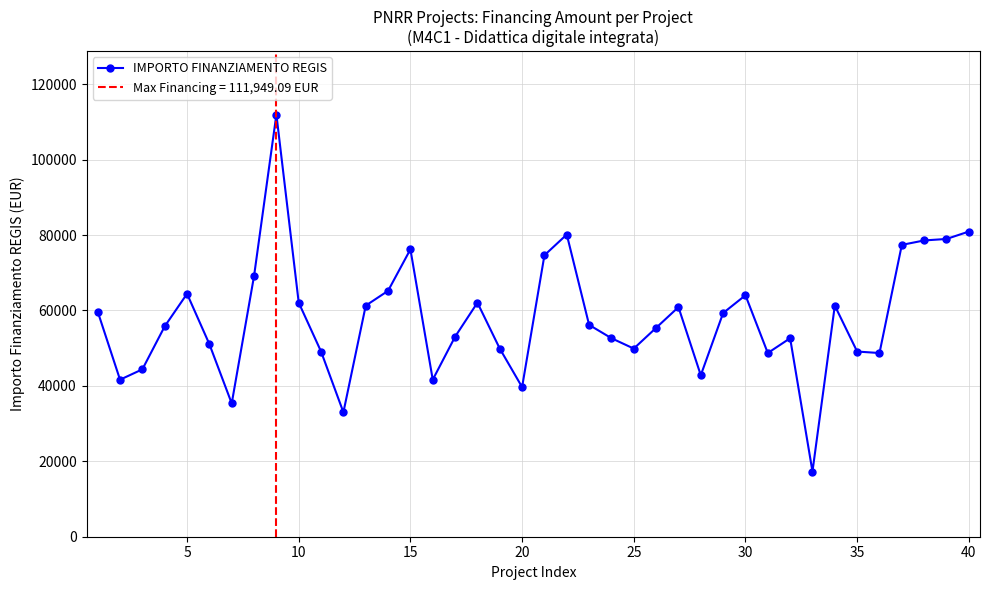

Does the chart have visible grid lines?

Yes